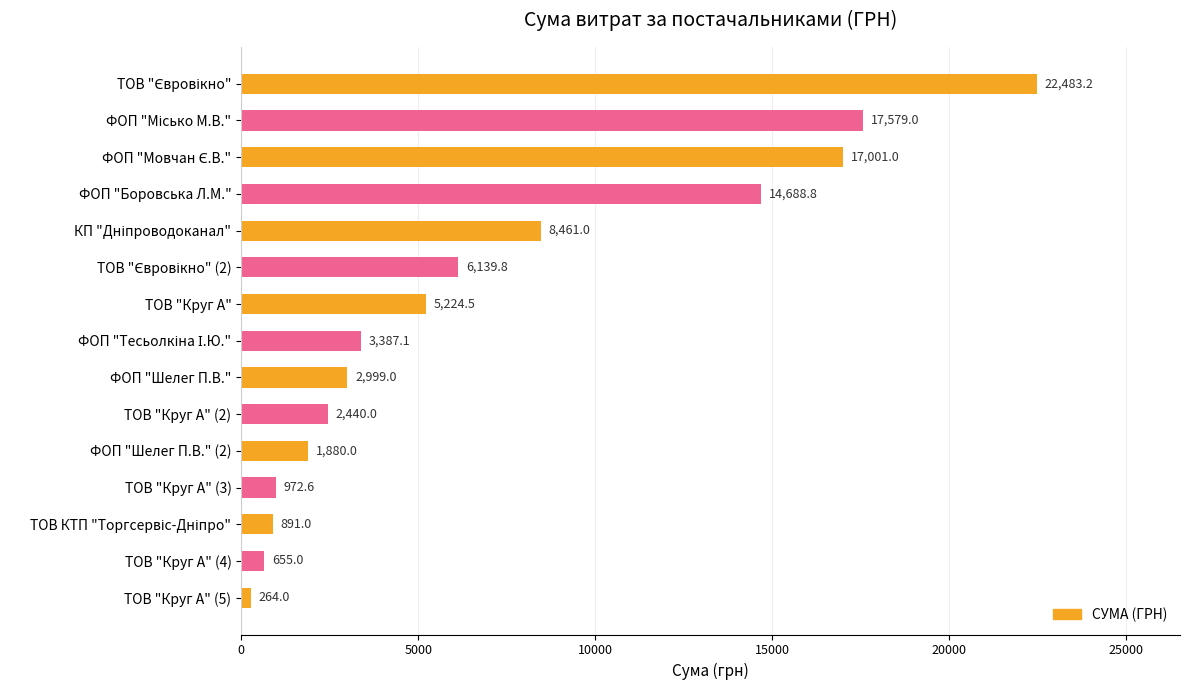

Does the chart contain any negative values?

No